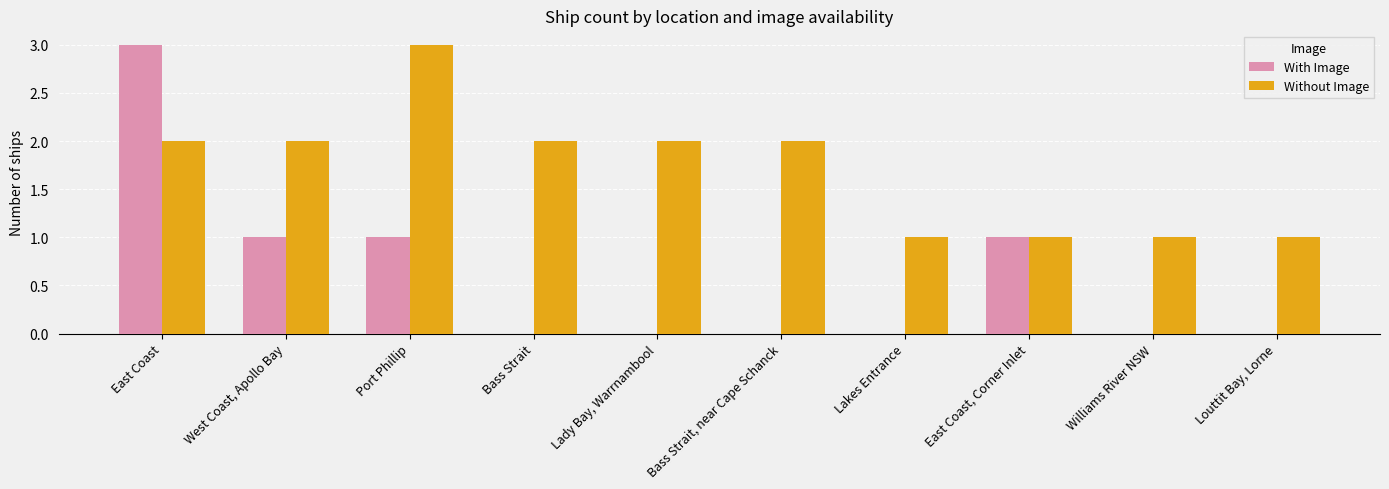

Reading left to right, transcribe all the data shown in this chart.

With Image: 3	1	1	0	0	0	0	1	0	0
Without Image: 2	2	3	2	2	2	1	1	1	1